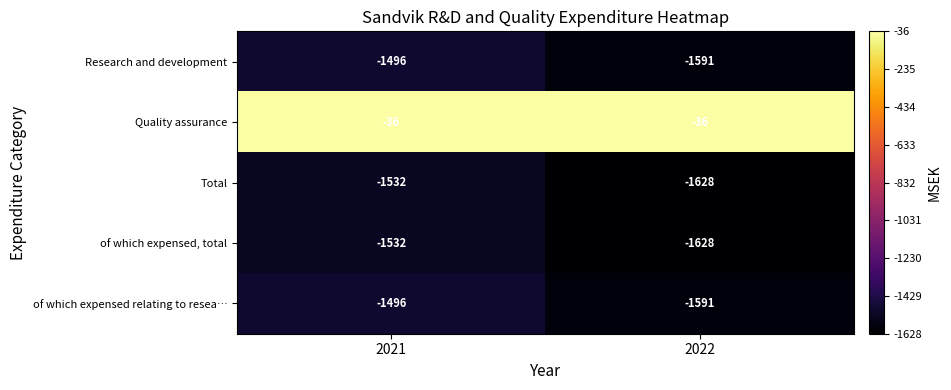

Reading left to right, list all the values displayed in this chart.

Research and development: 2021=-1496	2022=-1591
Quality assurance: 2021=-36	2022=-36
Total: 2021=-1532	2022=-1628
of which expensed, total: 2021=-1532	2022=-1628
of which expensed relating to resea…: 2021=-1496	2022=-1591